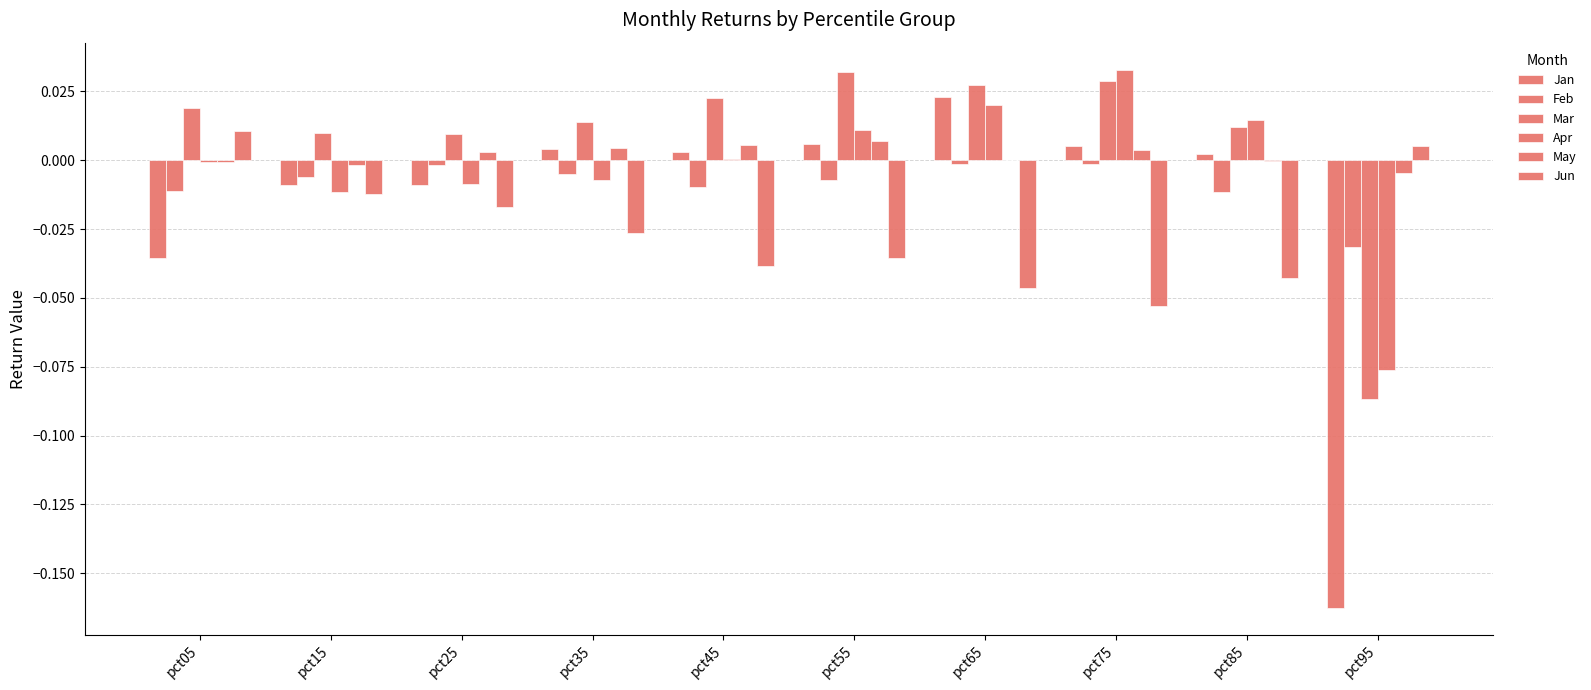

Which series changed the most between pct15 and pct35?

Jun